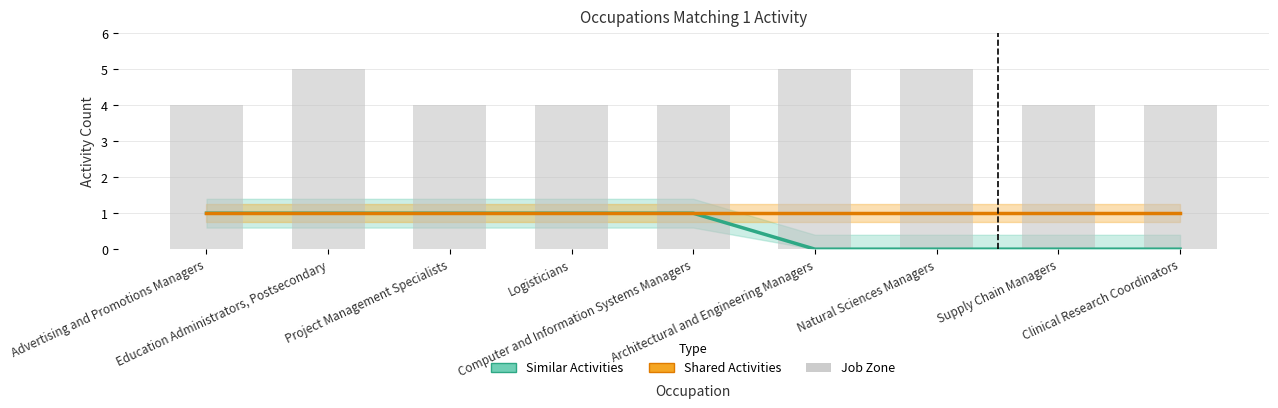

How many categories are shown in the chart?

9